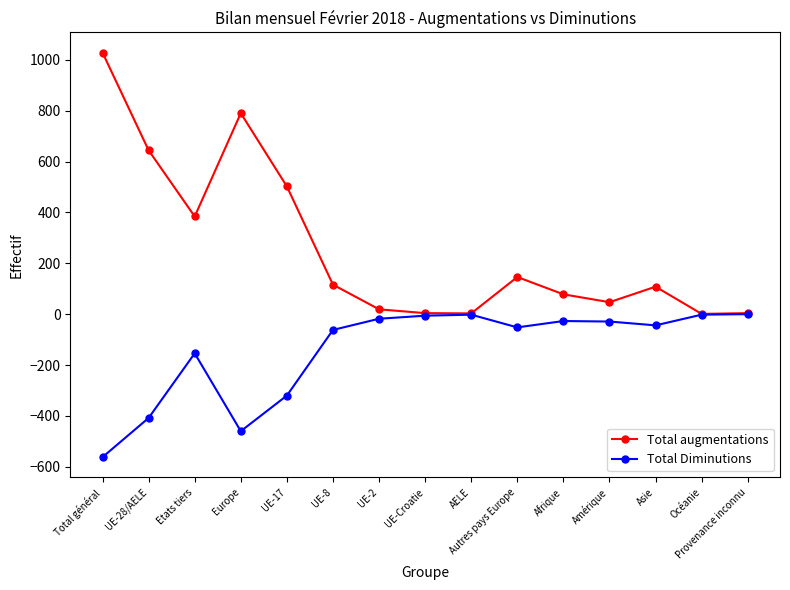

What are all the series names shown in the legend?

Total augmentations, Total Diminutions